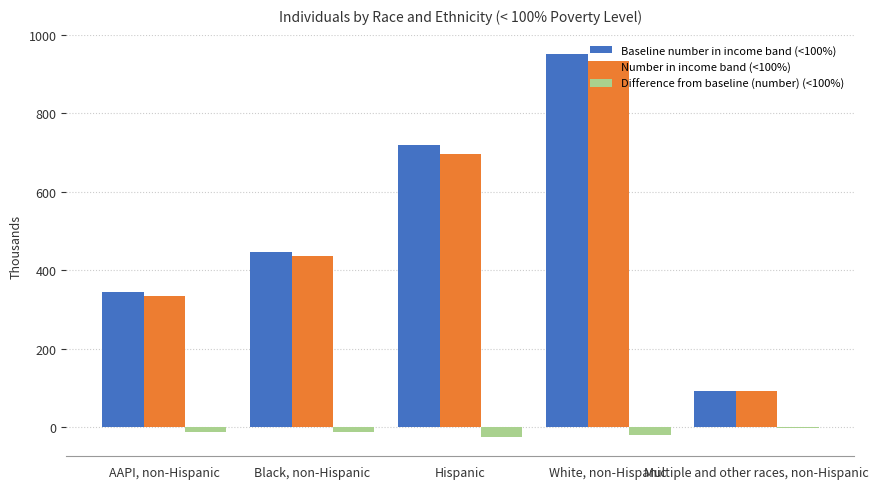

At which category is the sum across all series the highest?

White, non-Hispanic